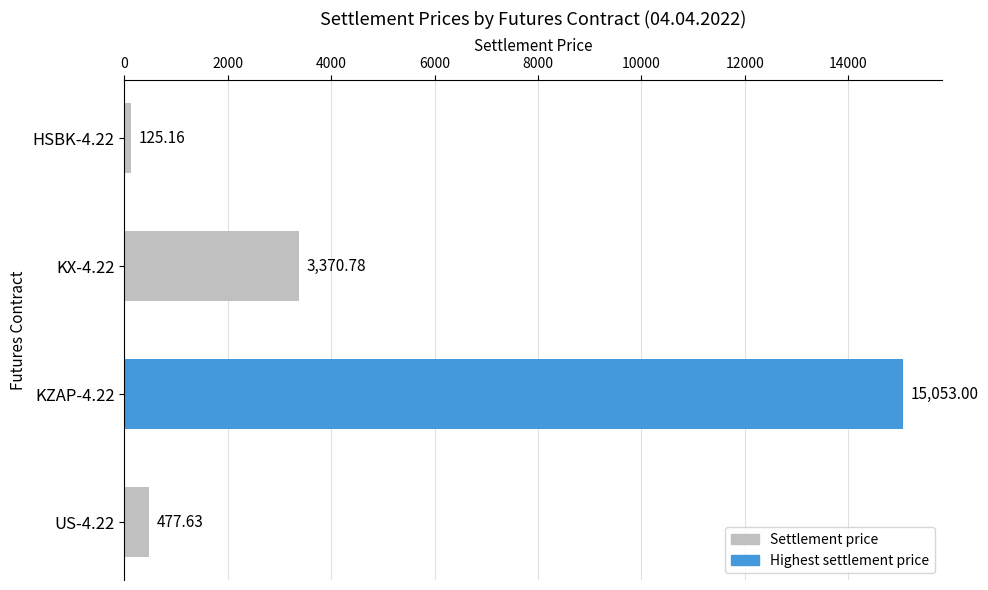

What is the change in value from HSBK-4.22 to US-4.22?

+352.5